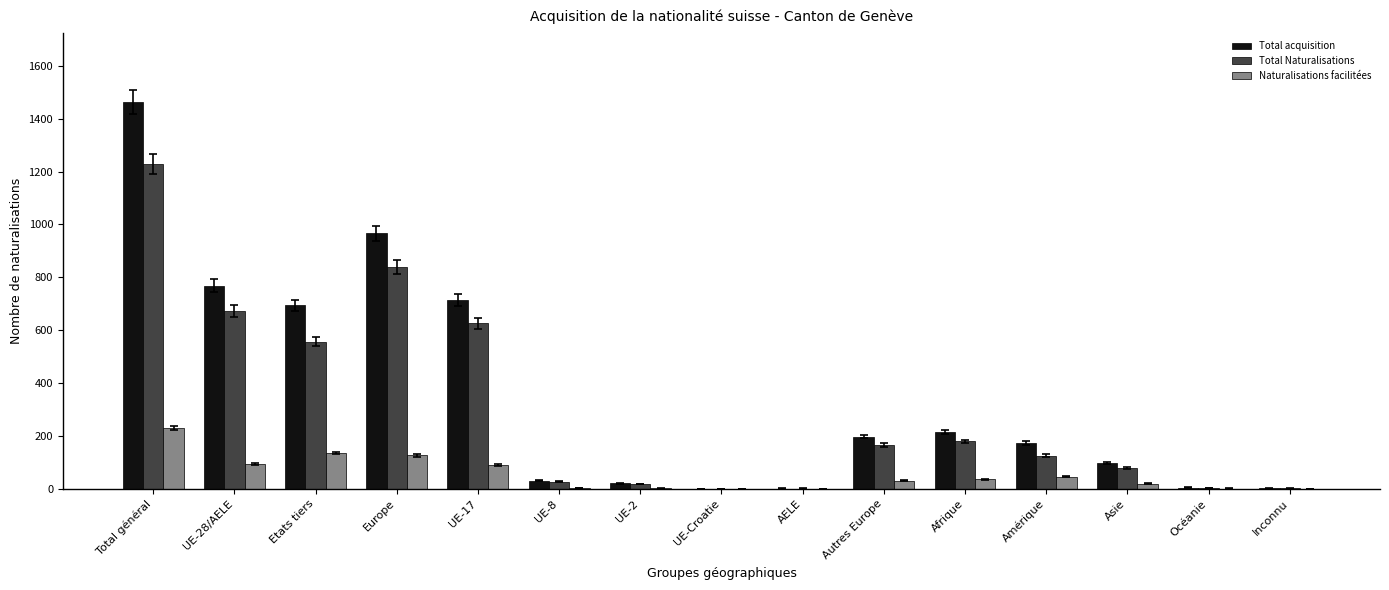

How many distinct data groups are displayed?

3